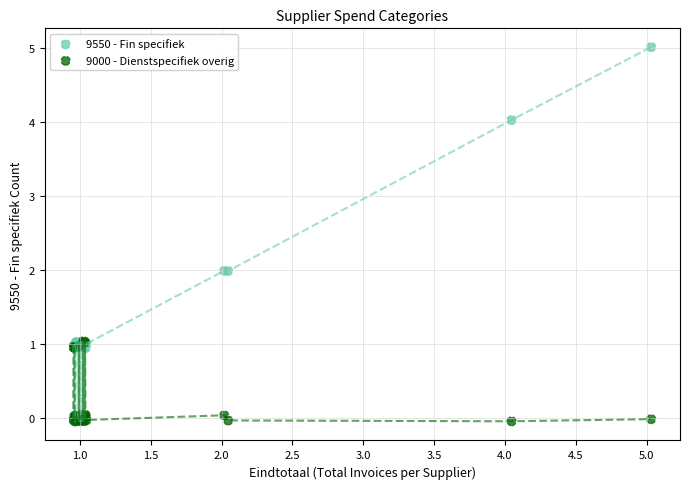

Which series reaches the maximum Y coordinate?

9550 - Fin specifiek